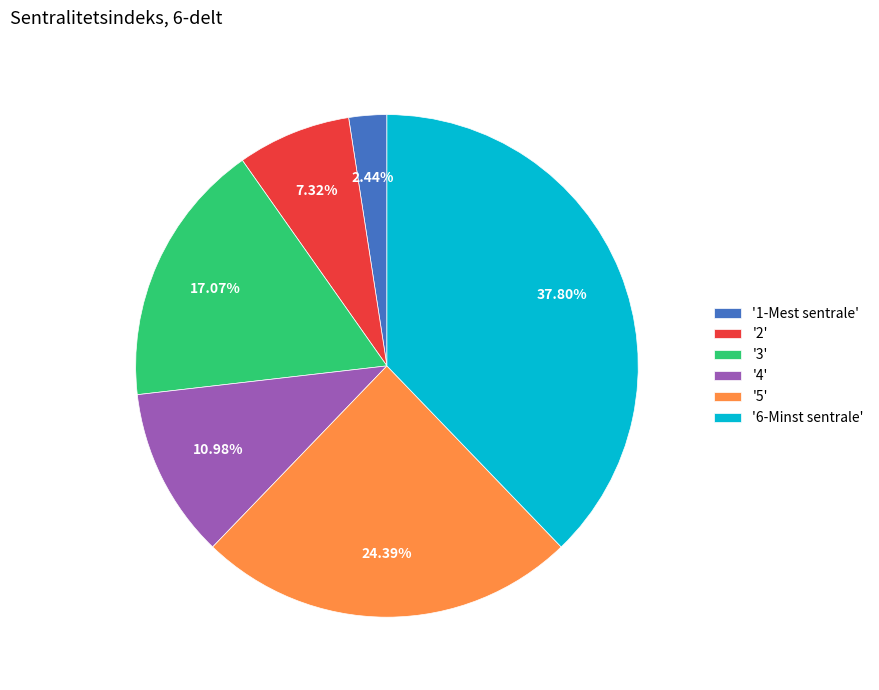

Is the sum of '2' and '5' greater than half?

No